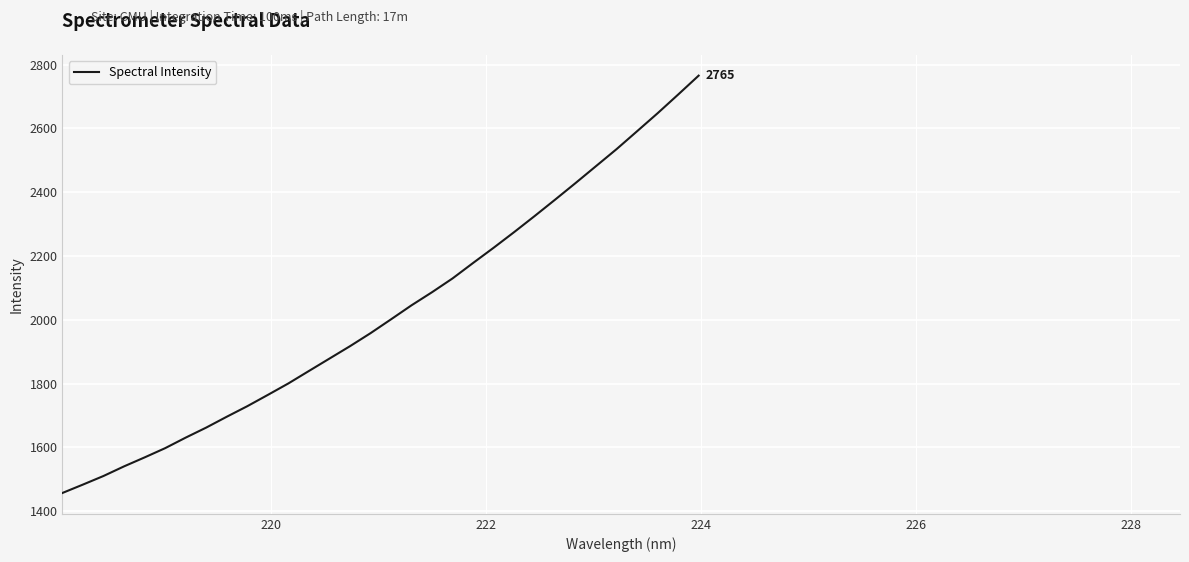

What is the smallest value displayed?

1457.0